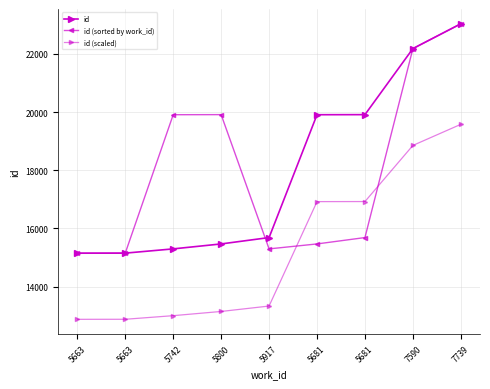

How many values in the id series are below 15687?

4